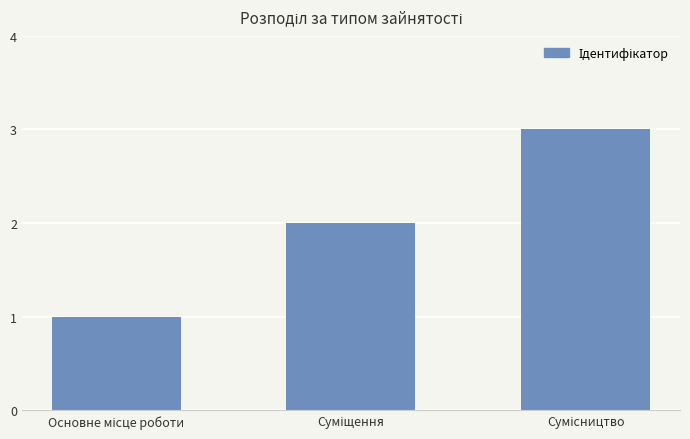

What is the sum of all values?

6